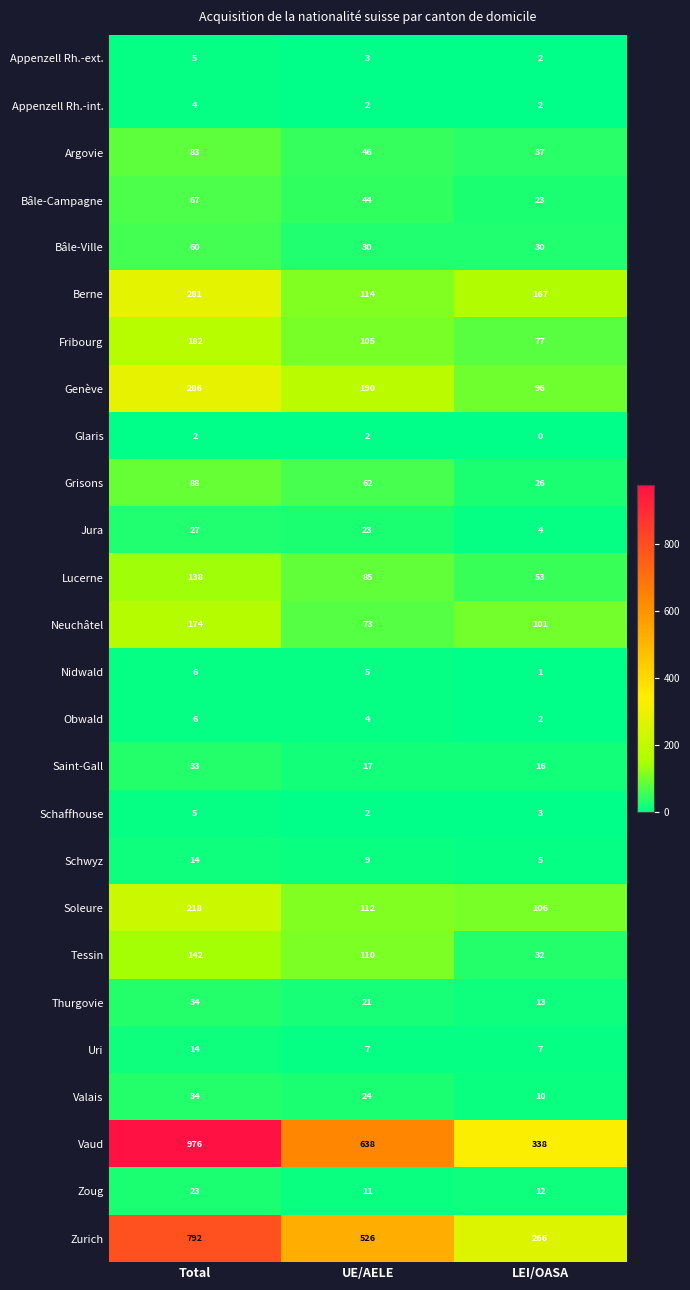

What is the difference between the second highest and minimum values in the Schwyz series?

4